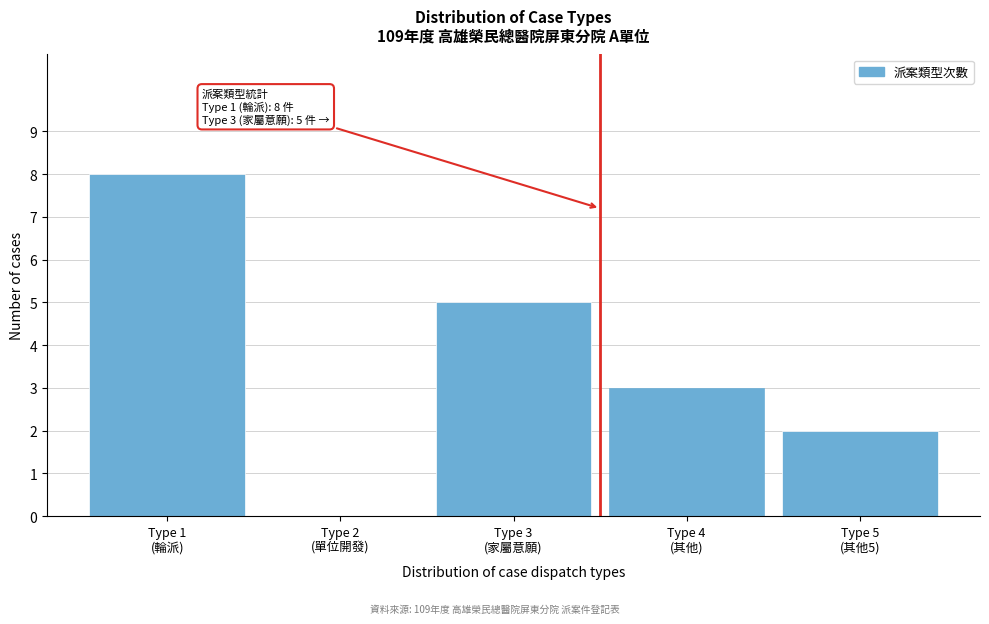

What is the greatest value displayed?

8